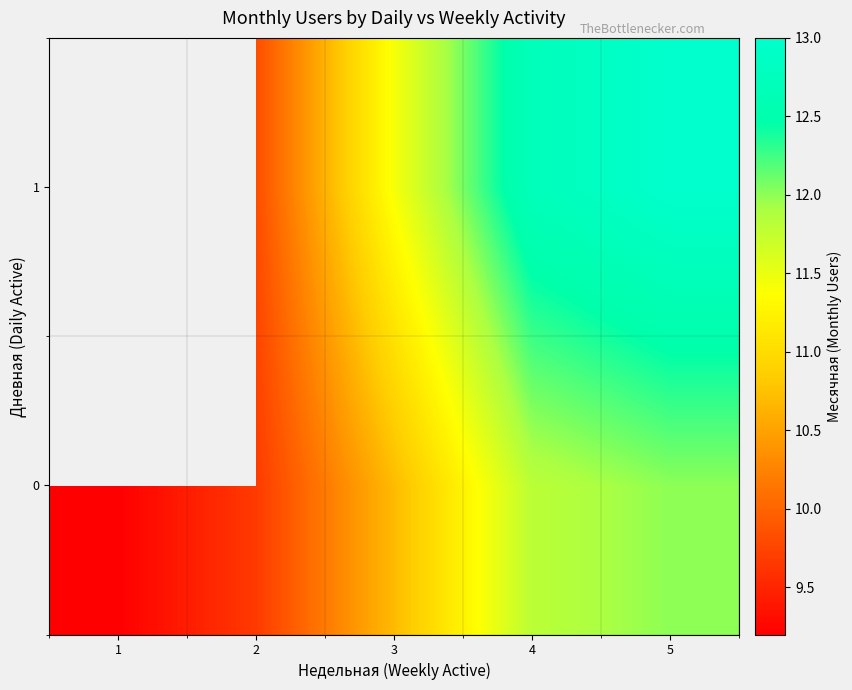

How many series are shown in this chart?

2